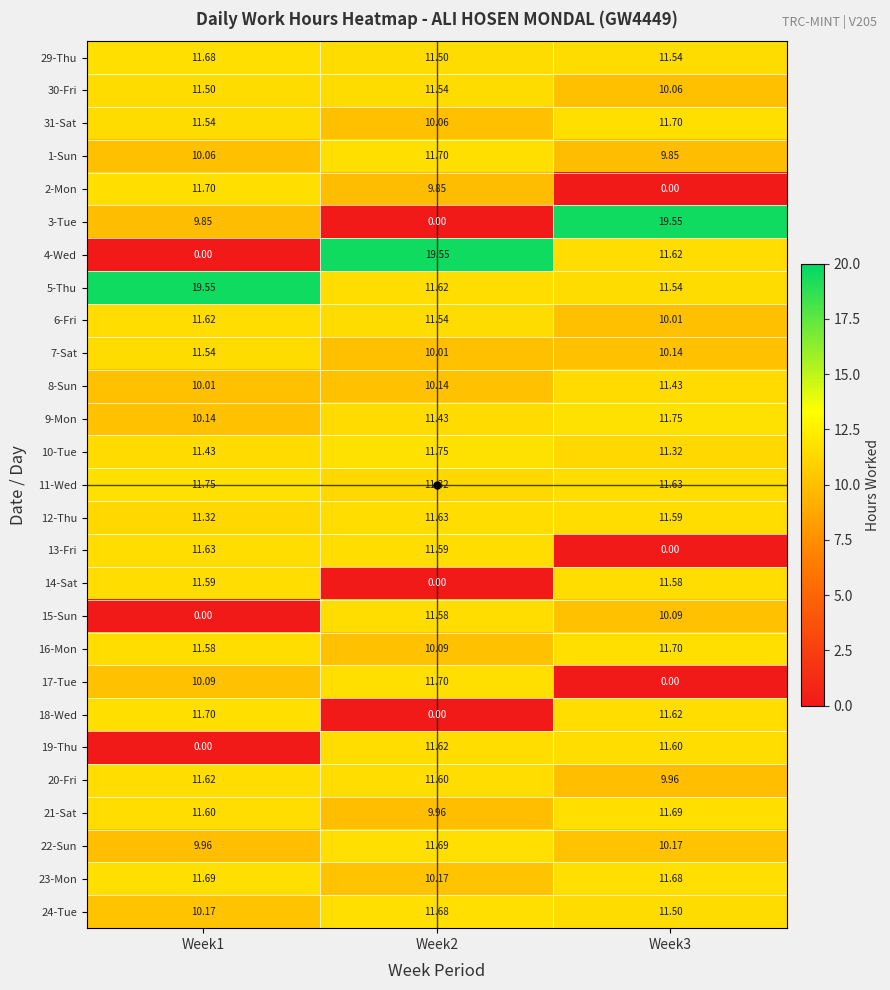

Is the value of 3-Tue at Week1 greater than the value of 8-Sun at Week3?

No